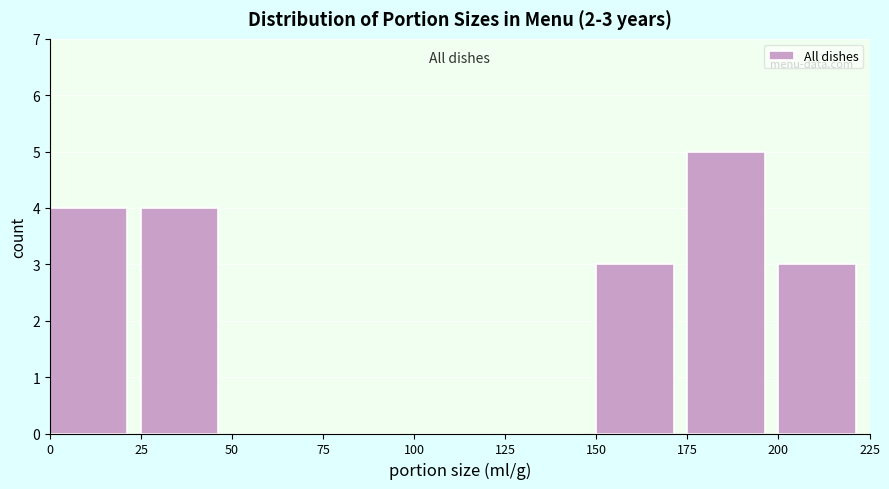

Over which range of the x-axis is the bar tallest?

175 to 200